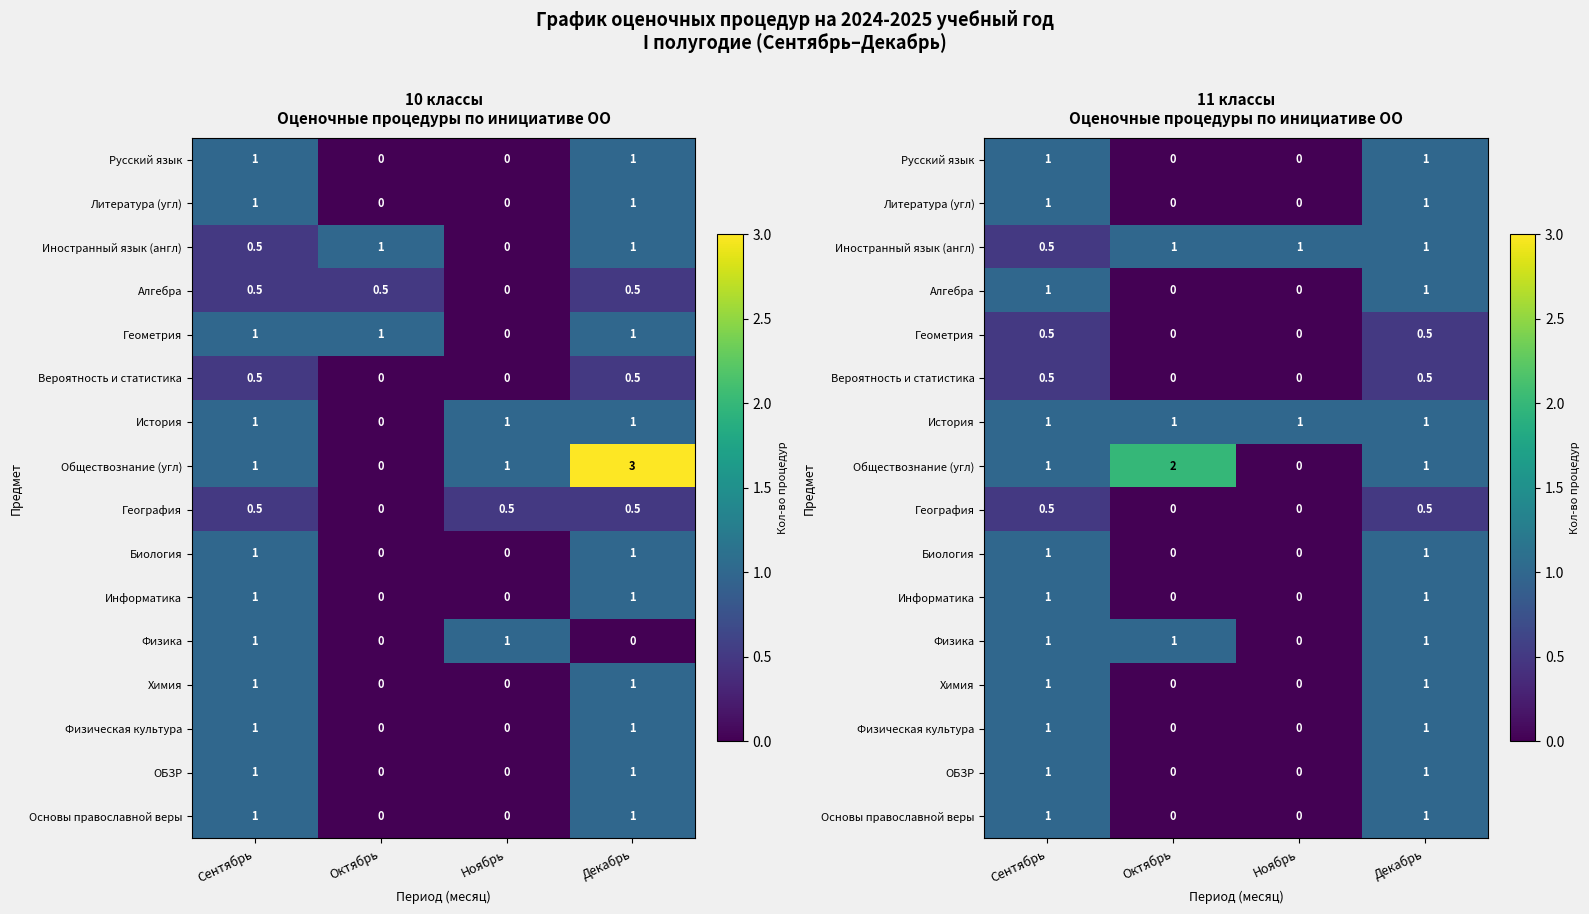

How many Физика values are between 1 and 2?

3